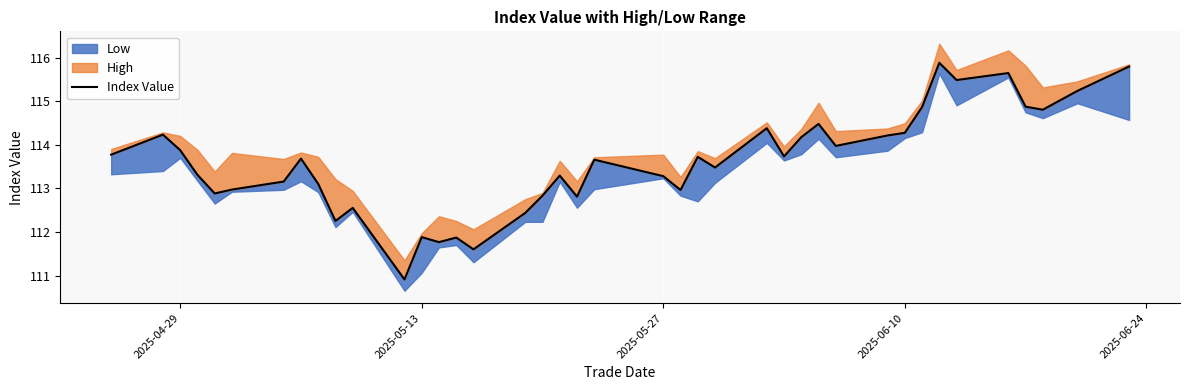

Does the chart display data point markers on the line(s)?

No